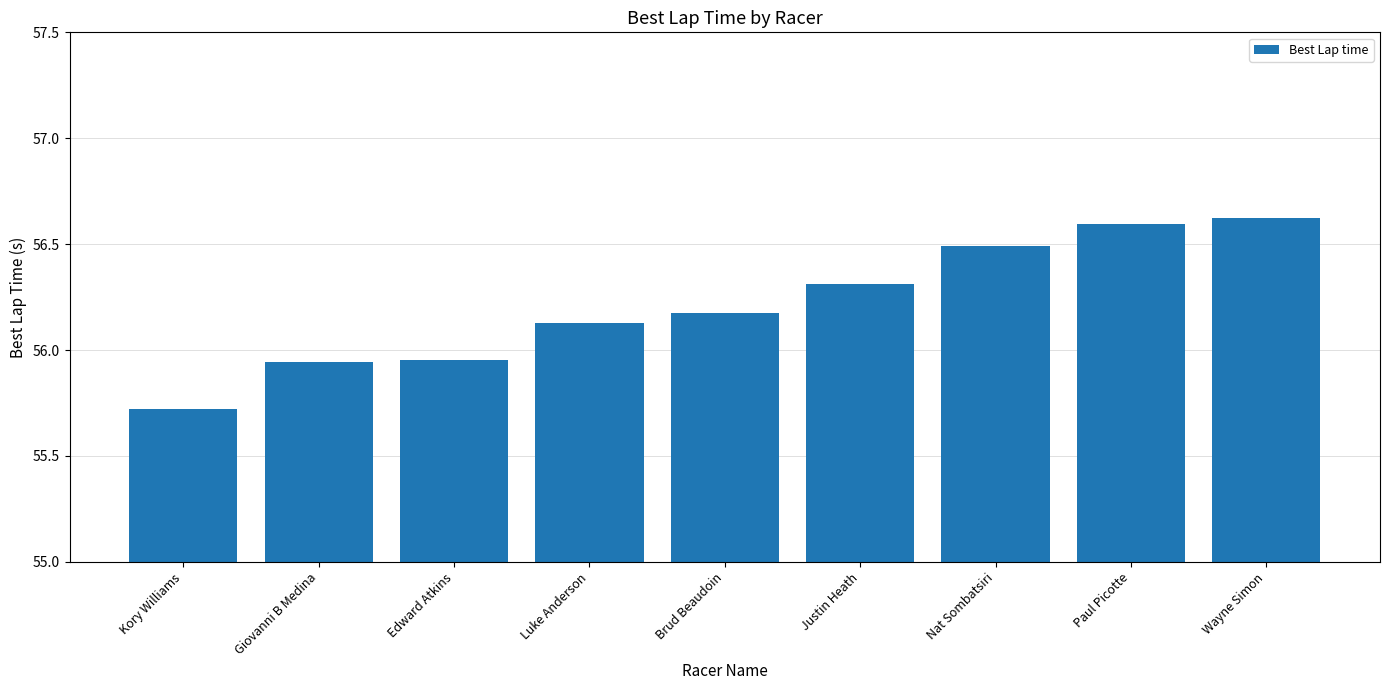

What is the approximate value at Nat Sombatsiri?

56.5